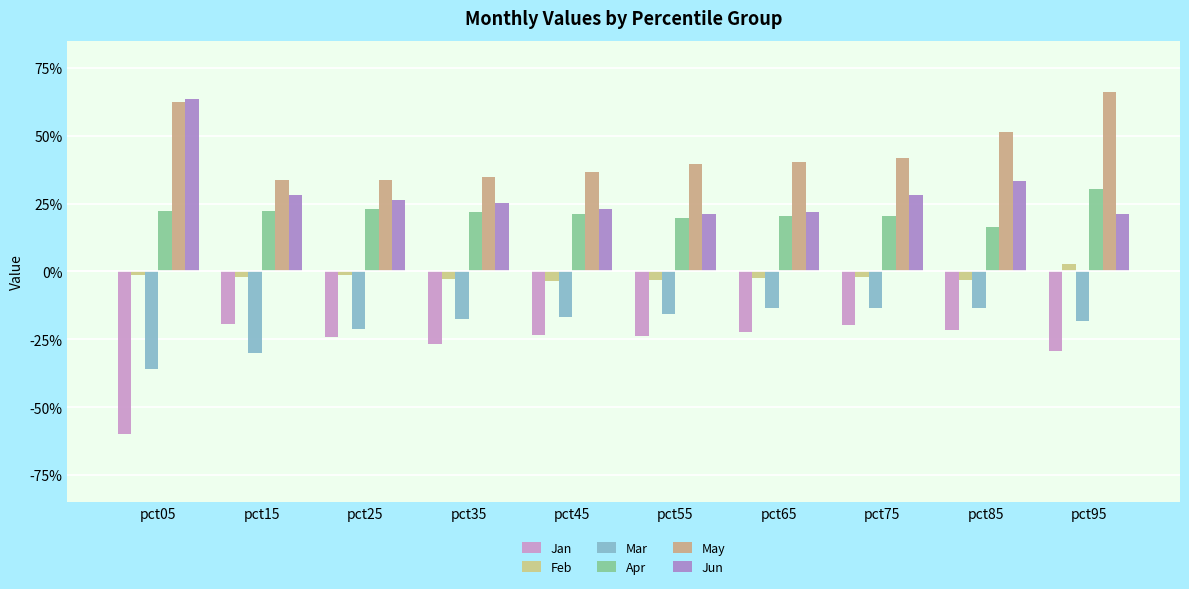

Are the bars grouped side by side (vs. stacked)?

Yes